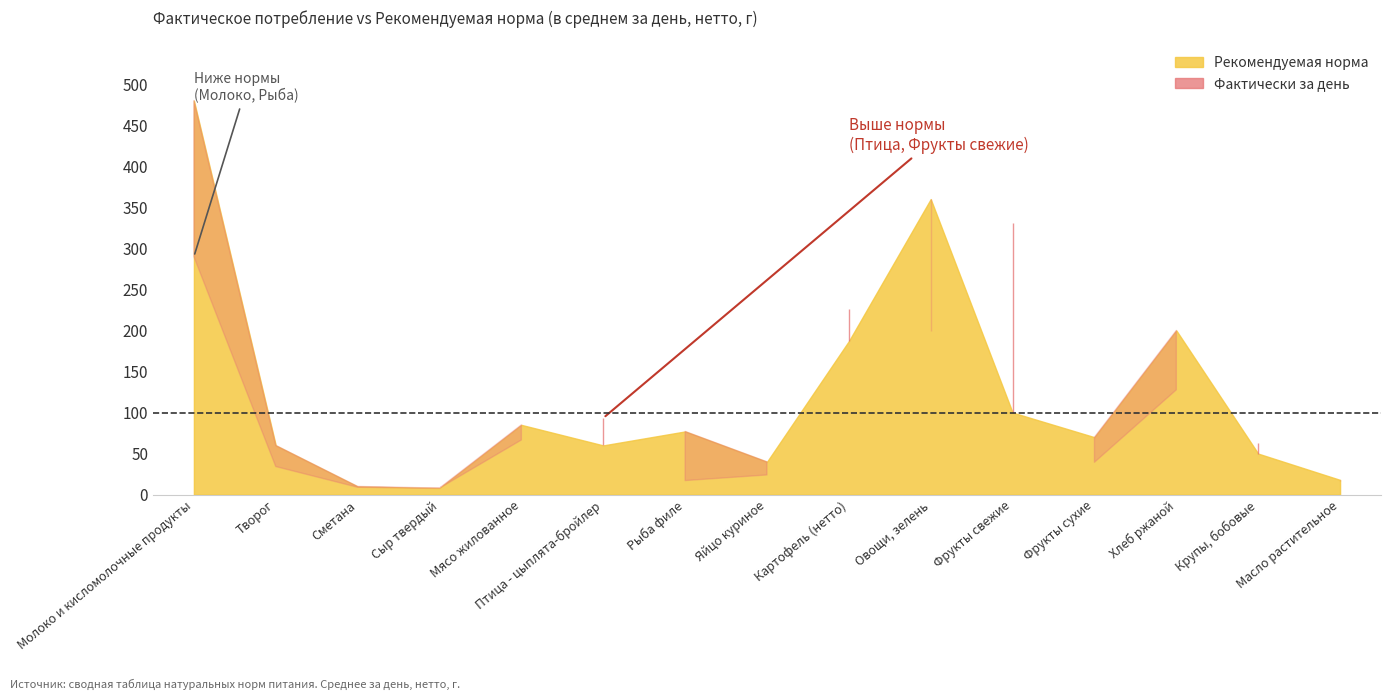

What value does the Рекомендуемая норма series have at Птица - цыплята-бройлер?

60.0